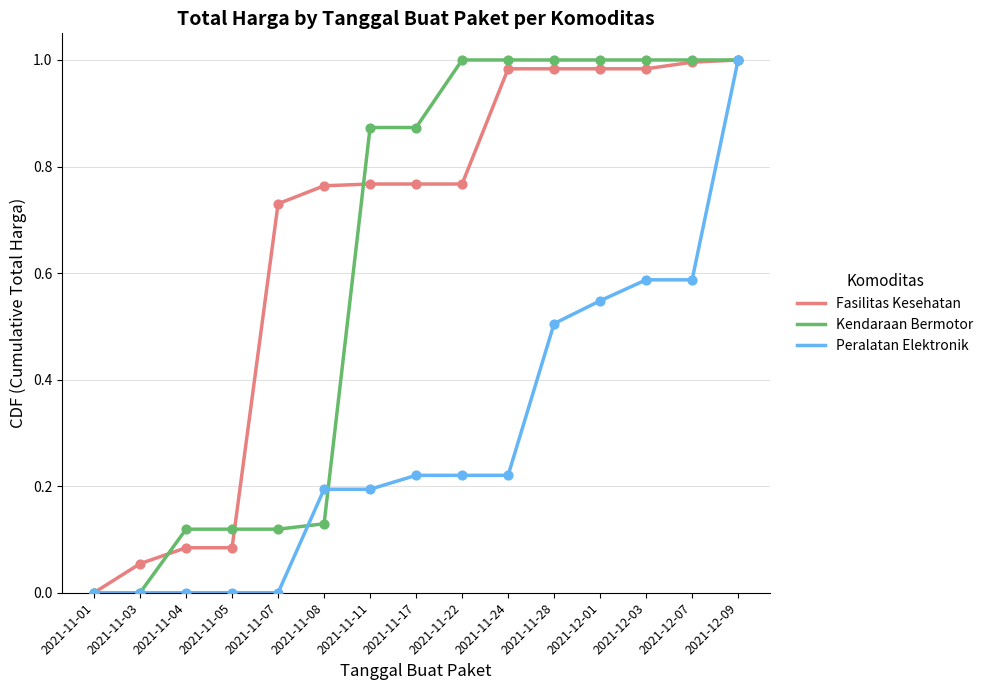

Which series changed the most between 2021-11-03 and 2021-11-04?

Kendaraan Bermotor